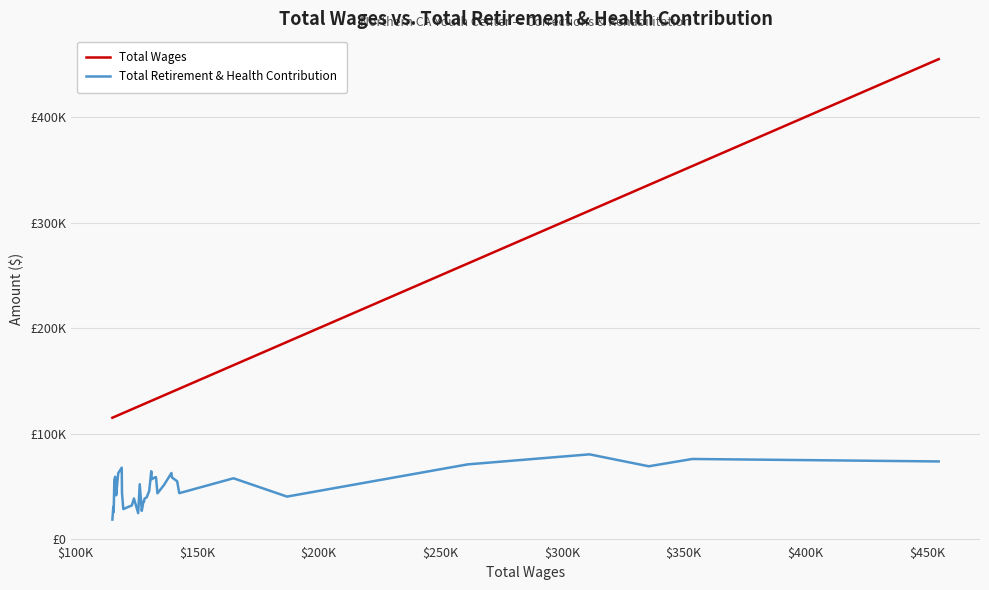

Reading right to left, list all the values displayed in this chart.

Total Wages: 454793.0	353524.4	335619.1	311253.9	261194.3	186946.4	164950.1	142667.8	141801.0	139657.2	139449.6	136379.4	133703.7	133105.9	132849.3	131356.5	131158.4	130324.6	129260.6	128406.5	128166.8	127913.6	127260.9	126417.0	125781.8	124042.3	123191.4	119664.0	119136.6	119020.7	117574.9	116733.0	116553.3	116313.7	116124.6	115985.4	115719.0	115567.9	115560.3	115181.8
Total Retirement & Health Contribution: 73793.7	76127.7	69215.3	80518.5	71009.4	40506.8	57855.3	43750.9	54996.7	58688.2	62842.1	51460.7	43614.2	58823.3	58929.8	56982.6	64500.3	45980.5	39744.6	38640.8	35821.2	35824.3	26991.2	52194.4	24822.5	38727.7	32157.2	28691.7	43731.6	67897.9	62622.0	41731.9	56164.8	59292.1	57202.1	56737.4	25873.5	26457.1	30871.4	18754.3